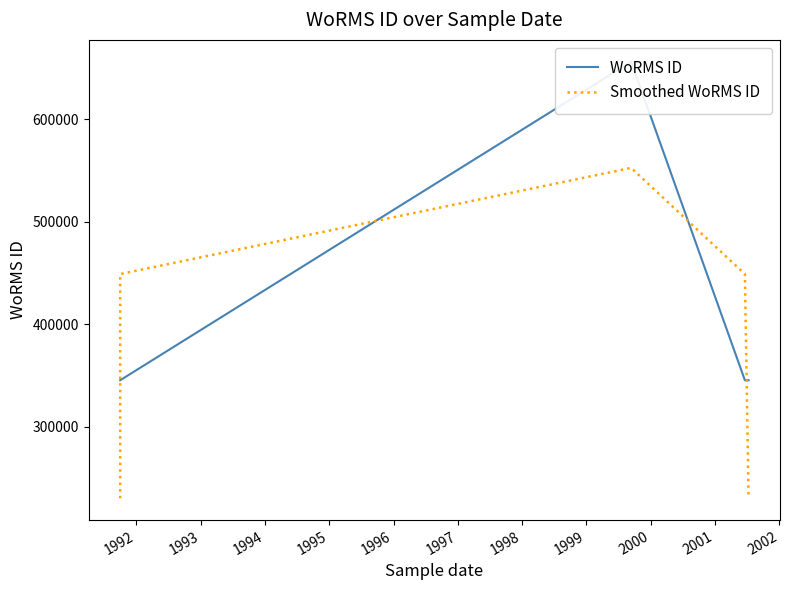

Which series has the largest total across all categories?

WoRMS ID